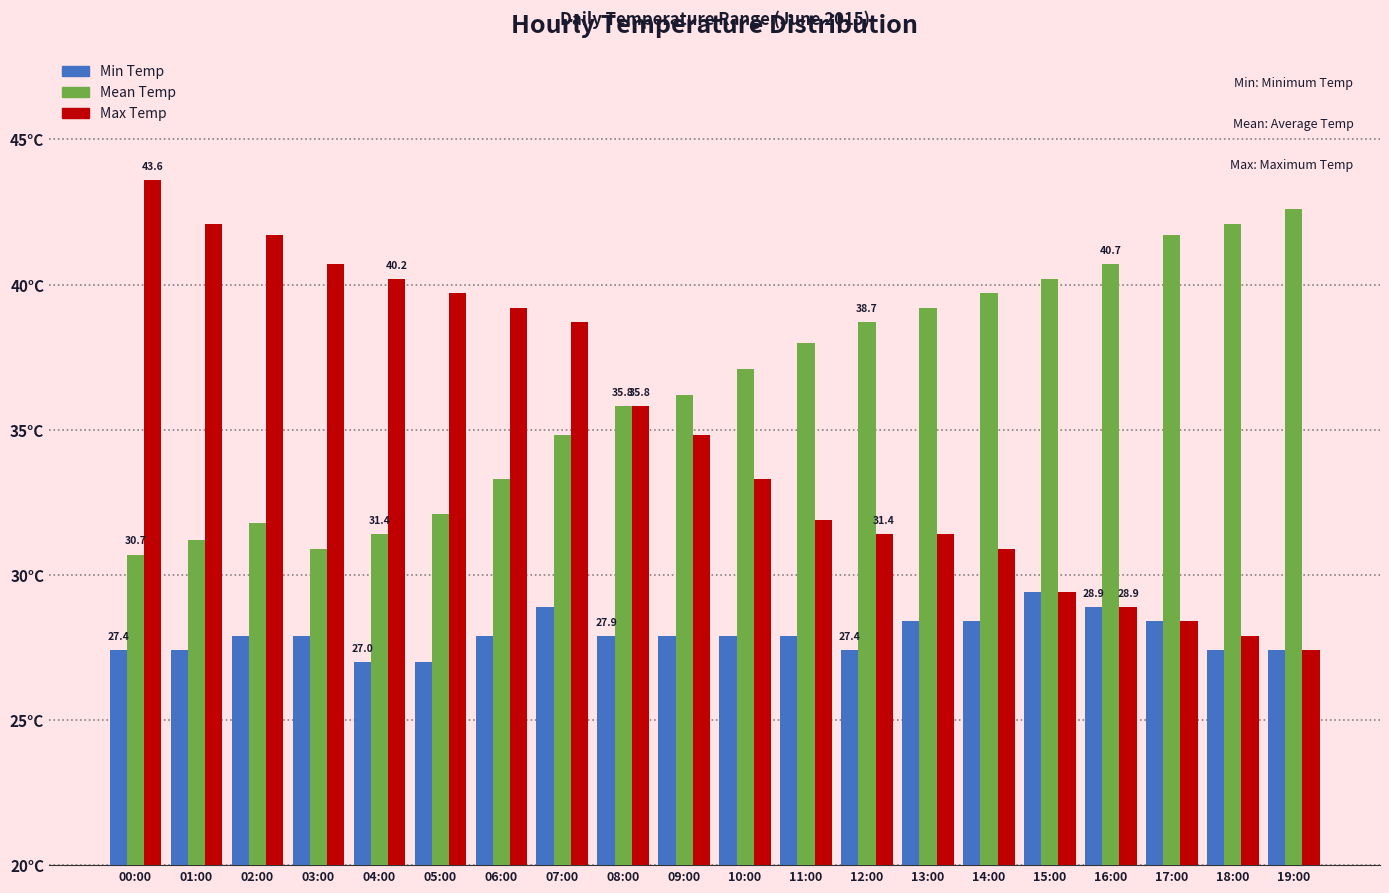

Are the bars grouped side by side (vs. stacked)?

Yes